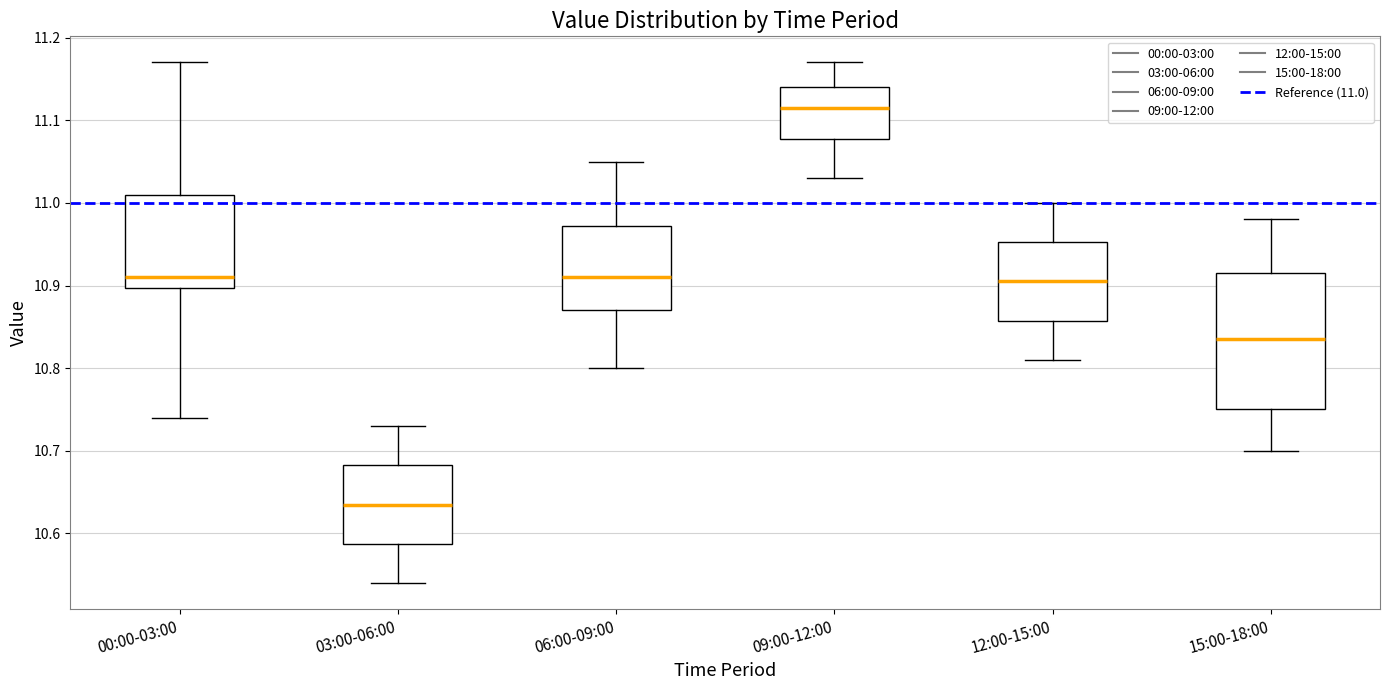

Reading left to right, transcribe this box plot: for each box, give where its median line is, the range the box spans, and where its two whiskers end, as read against the y-axis. The values are not printed on the chart, so give them approximately, as read against the axis.

00:00-03:00: median 10.91, box 10.90 to 11.01, whiskers 10.74 to 11.17
03:00-06:00: median 10.64, box 10.59 to 10.68, whiskers 10.54 to 10.73
06:00-09:00: median 10.91, box 10.87 to 10.97, whiskers 10.80 to 11.05
09:00-12:00: median 11.12, box 11.08 to 11.14, whiskers 11.03 to 11.17
12:00-15:00: median 10.91, box 10.86 to 10.95, whiskers 10.81 to 11.00
15:00-18:00: median 10.84, box 10.75 to 10.92, whiskers 10.70 to 10.98